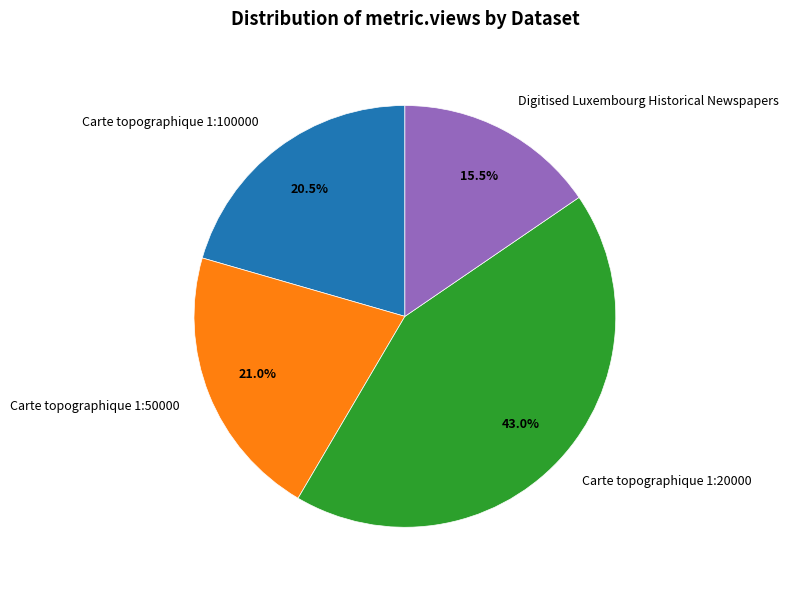

How many segments does this pie chart have?

4